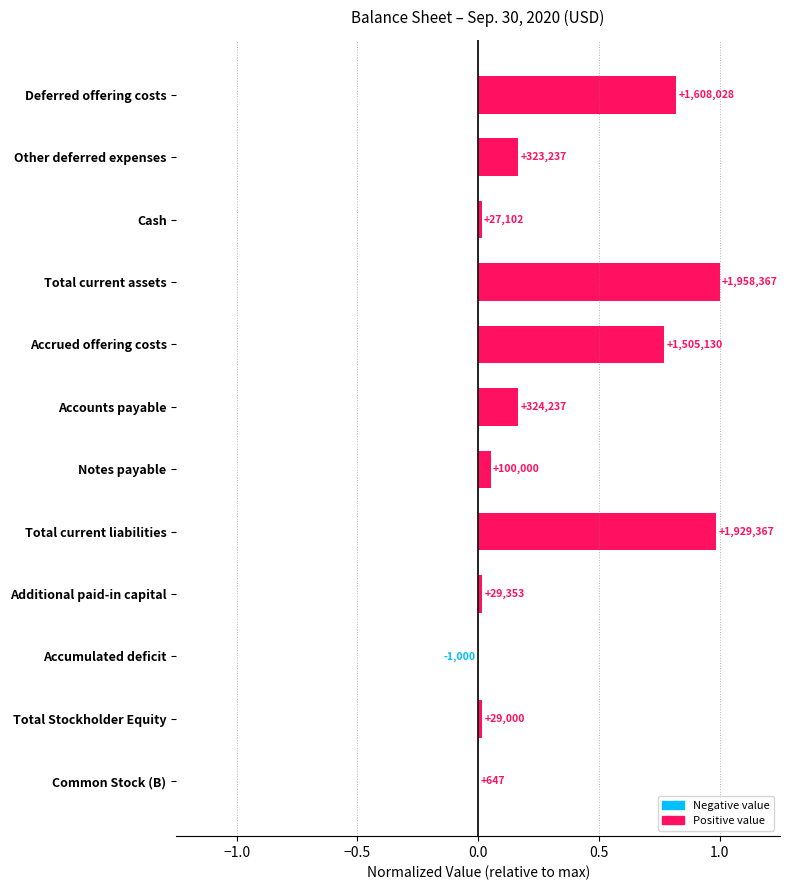

Is it true that the value at Notes payable is 0.0?

False